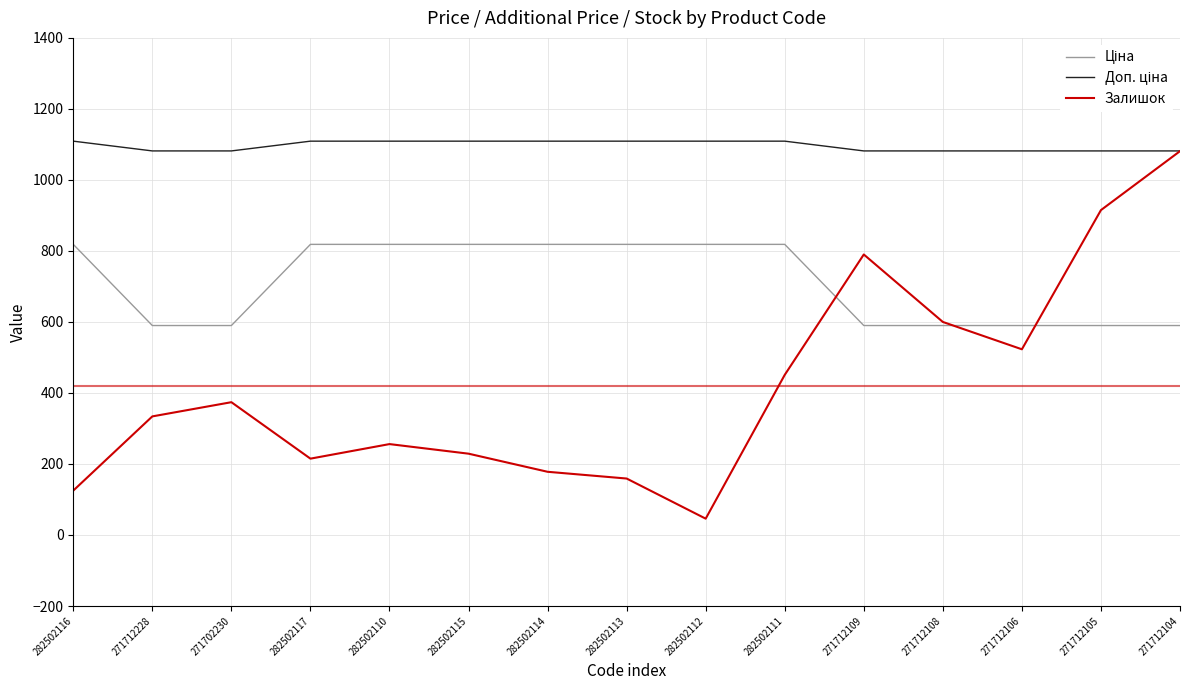

Which series has the largest range (max minus min)?

Залишок